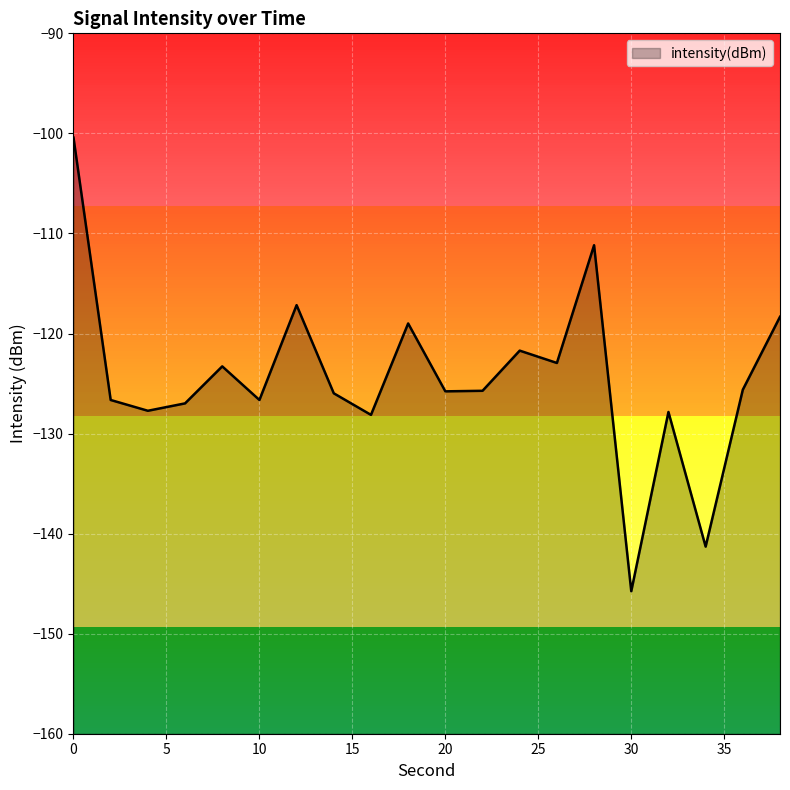

What is the maximum value shown in the chart?

-100.4